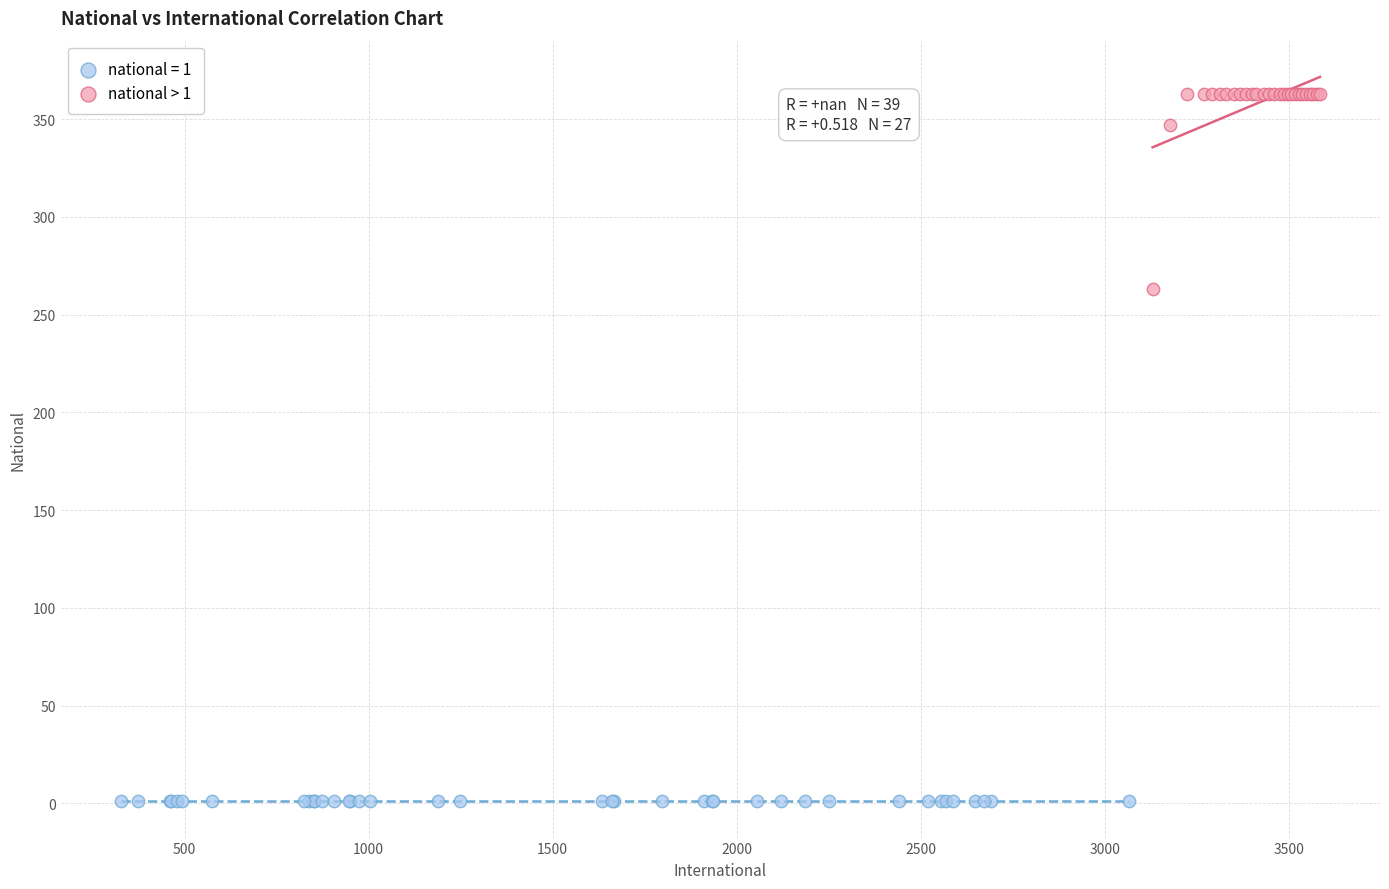

Which series reaches the minimum Y coordinate?

national = 1